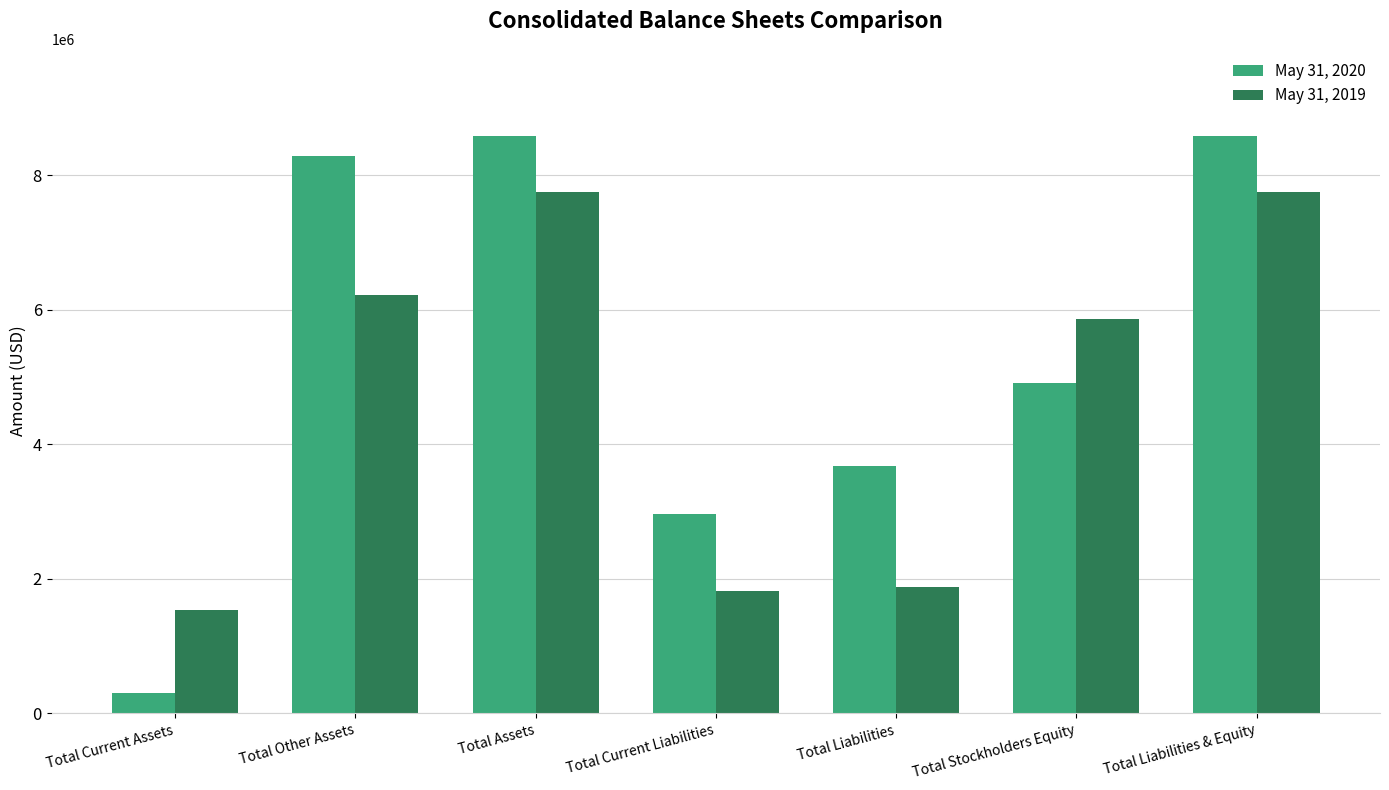

What is the difference between the second highest and minimum values in the May 31, 2020 series?

8282538